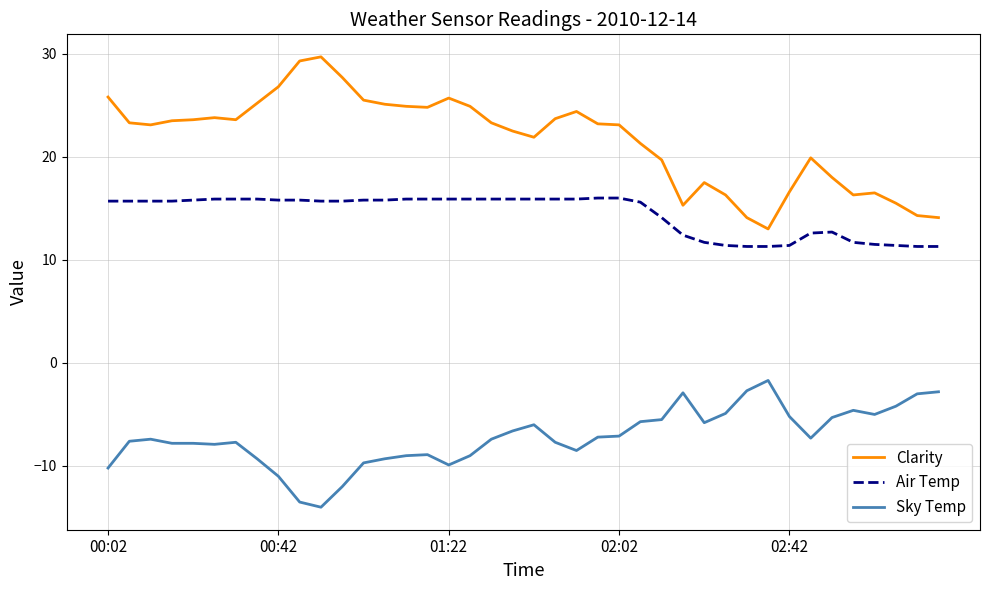

What is the maximum value shown in the chart?

29.7